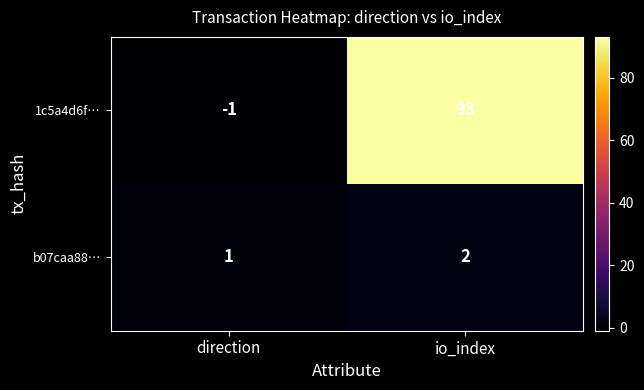

Which series has the widest spread of values?

1c5a4d6f…